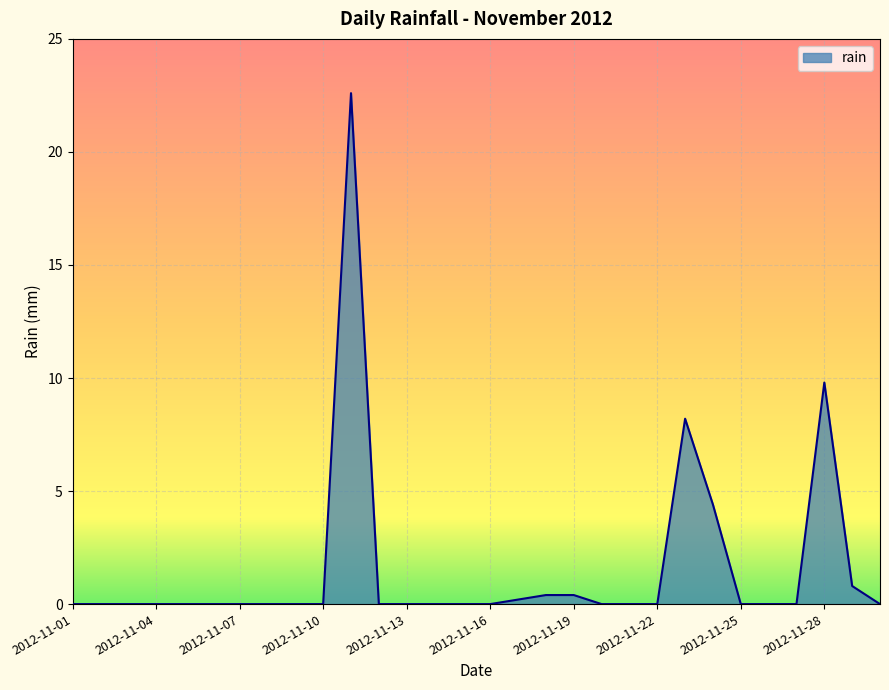

What is the difference between the maximum and minimum values?

22.6